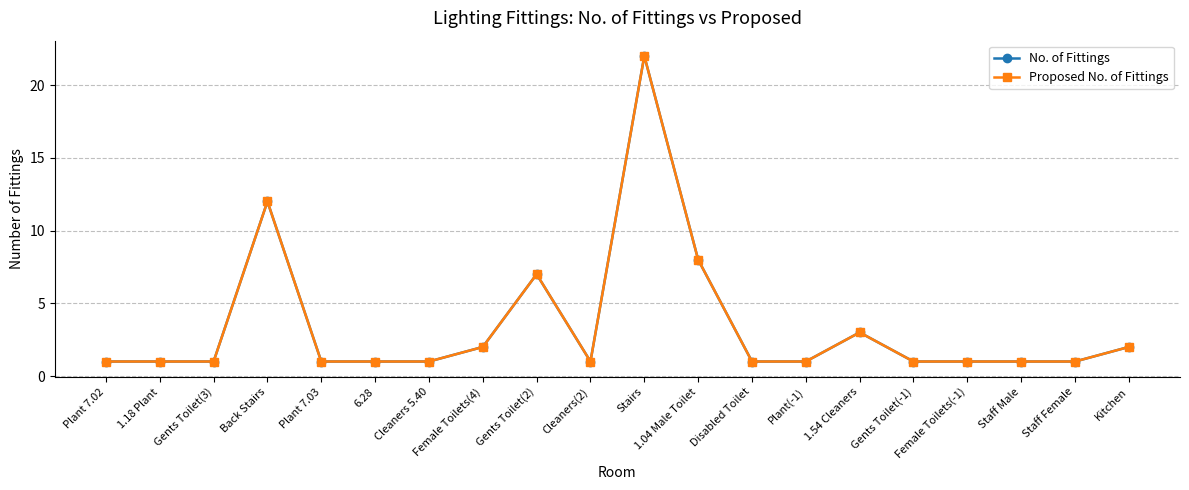

Does the chart have visible grid lines?

Yes